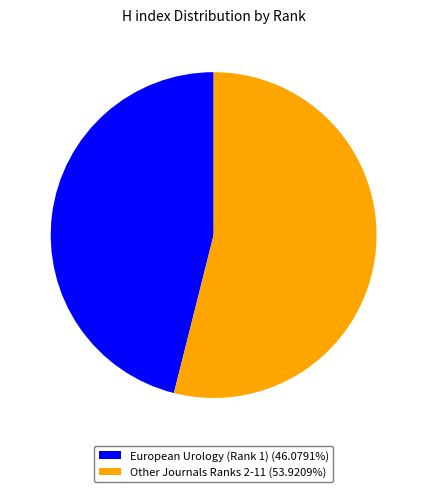

Combined, do Other Journals Ranks 2-11 (53.9209%) and European Urology (Rank 1) (46.0791%) account for over 50%?

Yes